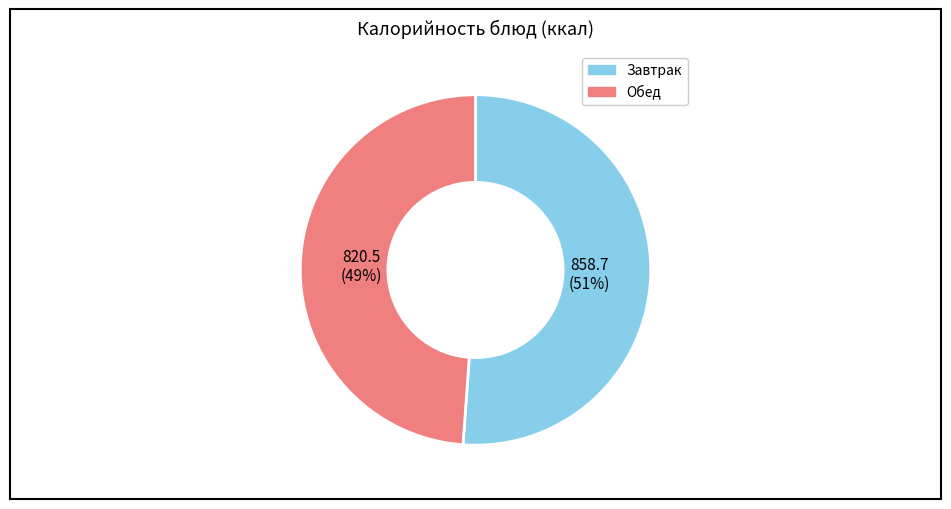

Count the number of slices in the pie.

2